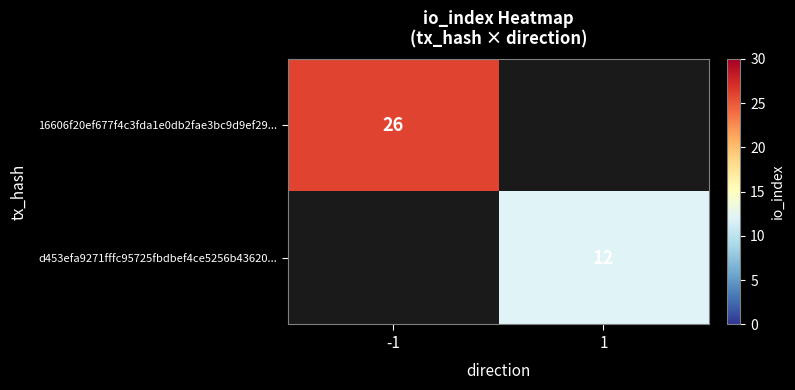

The d453efa9271fffc95725fbdbef4ce5256b43620... series shows 8 at 1. True or false?

False